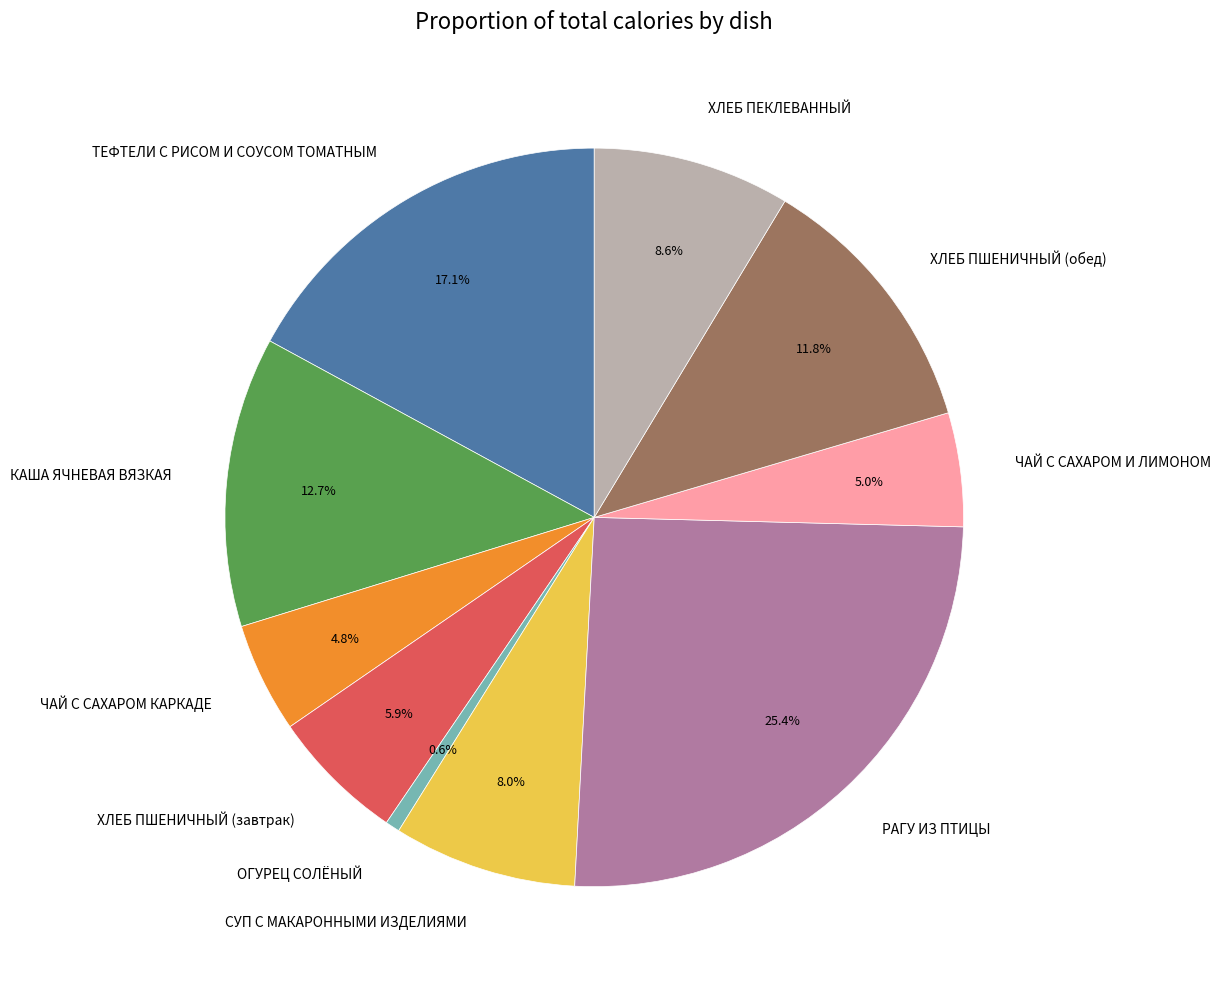

Does ТЕФТЕЛИ С РИСОМ И СОУСОМ ТОМАТНЫМ represent more than half of the total?

No